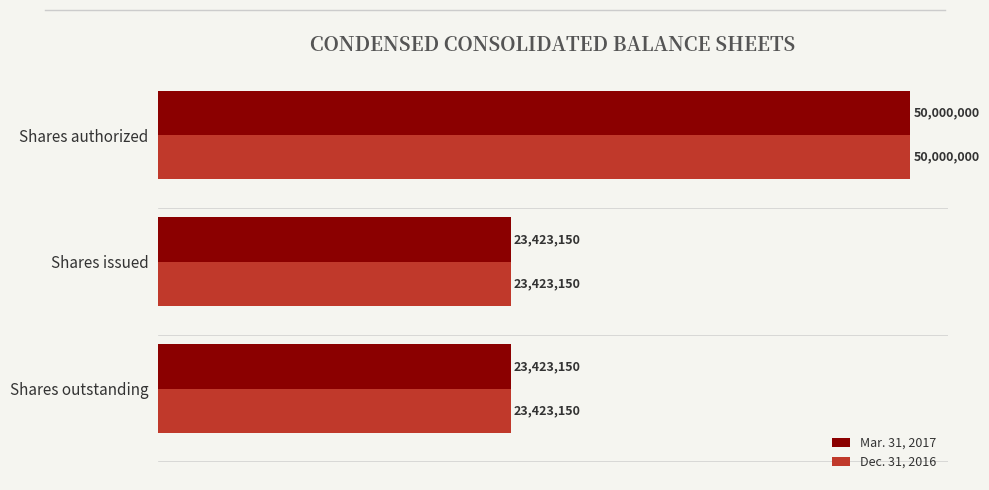

What is the difference between the maximum and minimum values in the Mar. 31, 2017 series?

26576850